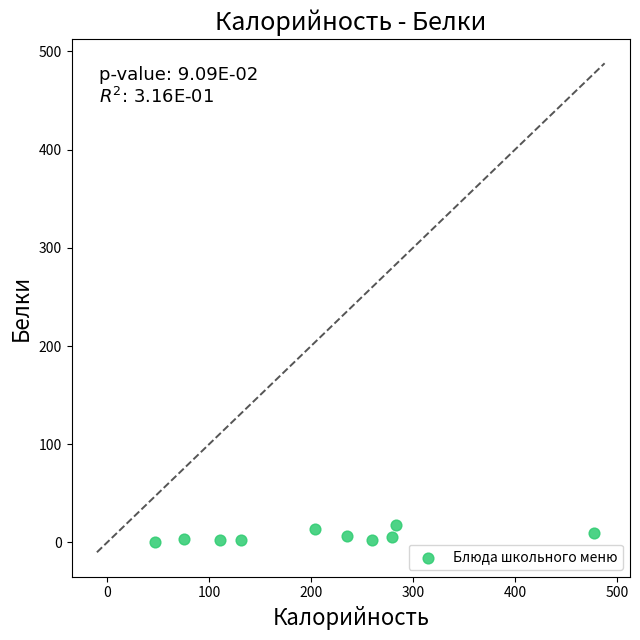

What is the range of X values (max minus min)?

431